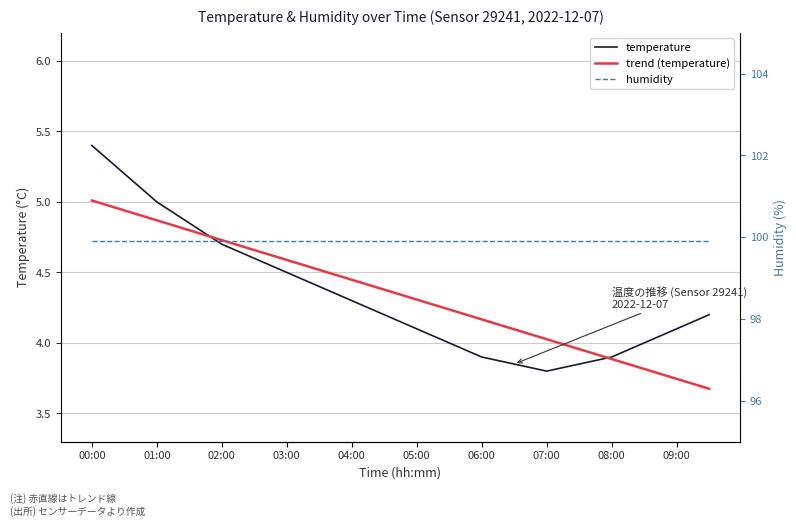

What position from the left is 03:00?

7